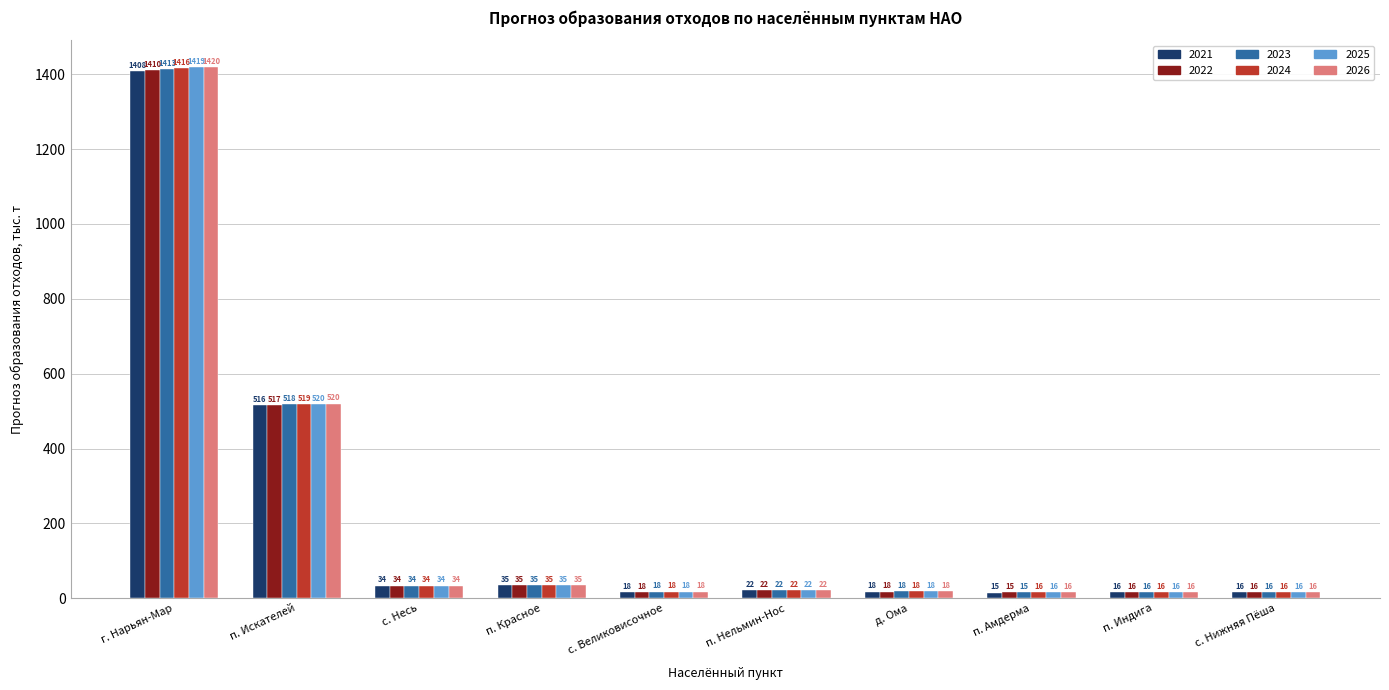

What is the difference between the maximum and minimum values in the 2021 series?

1392.2